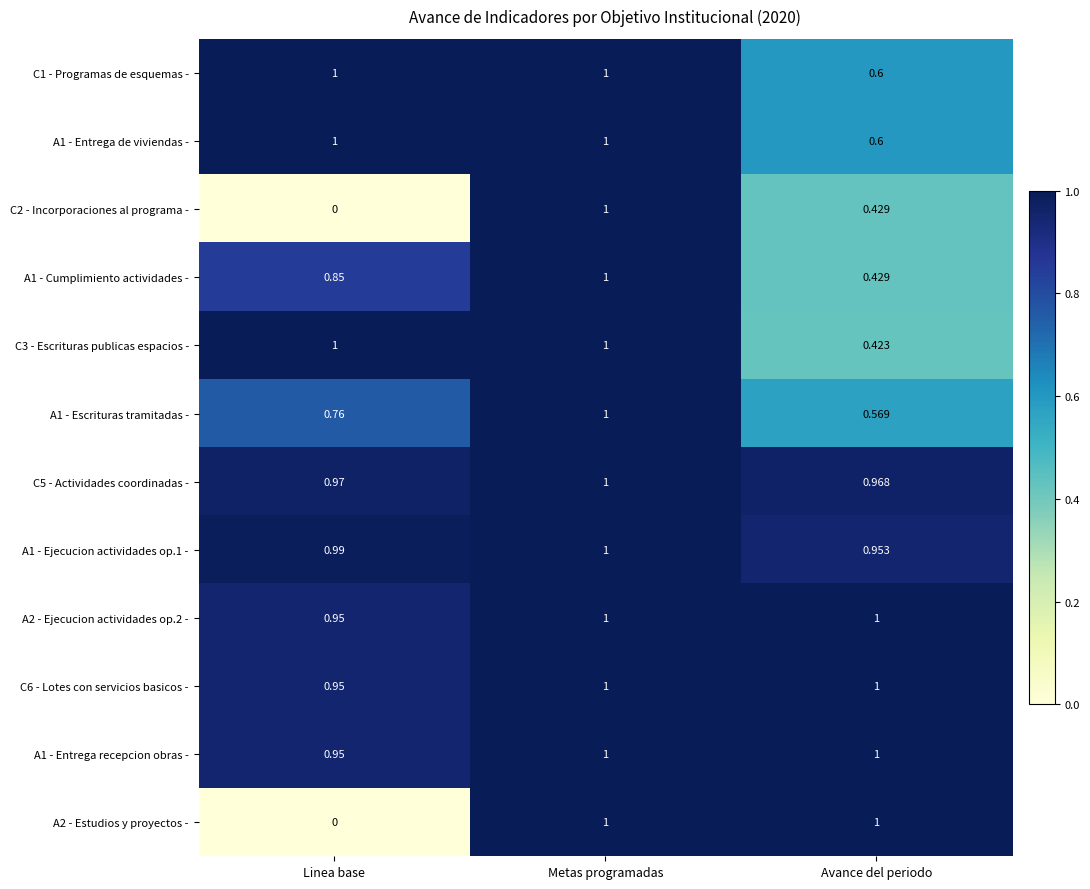

Where is A1 - Cumplimiento actividades - nearest to the value 0?

Avance del periodo